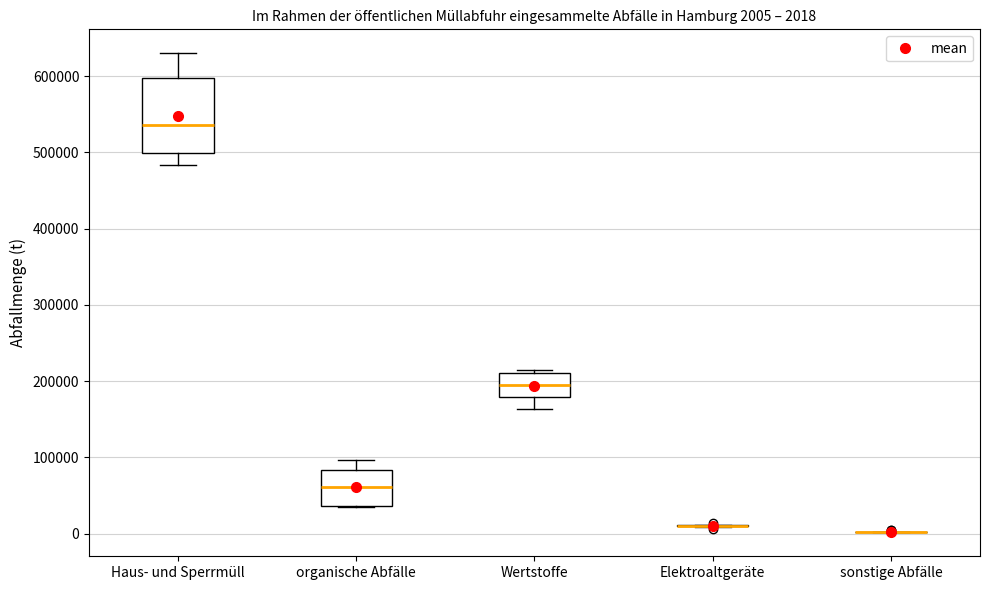

Which box is the tallest, from its lower edge to its upper edge?

Haus- und Sperrmüll